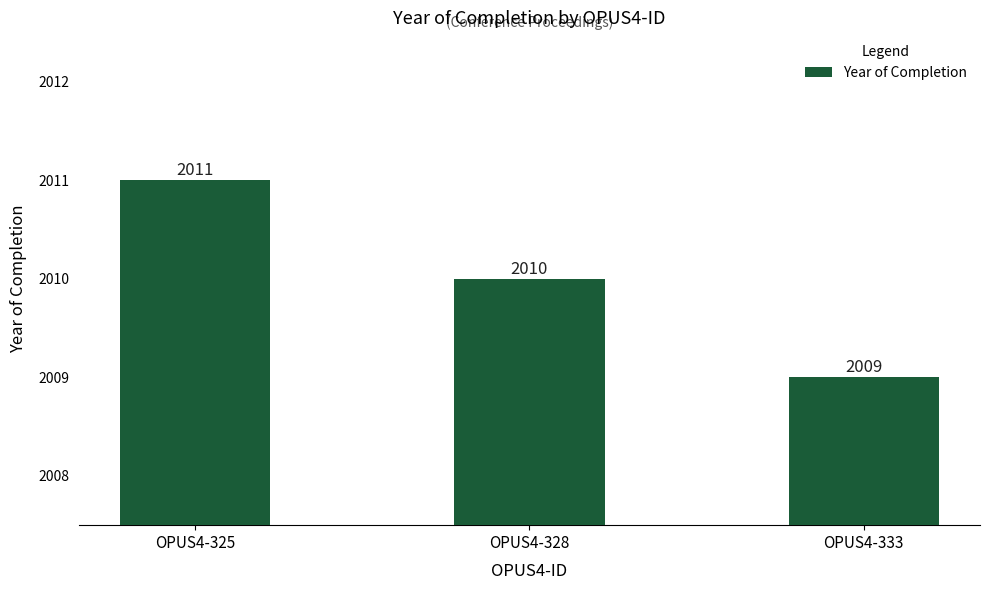

How many data points are less than 2010?

1